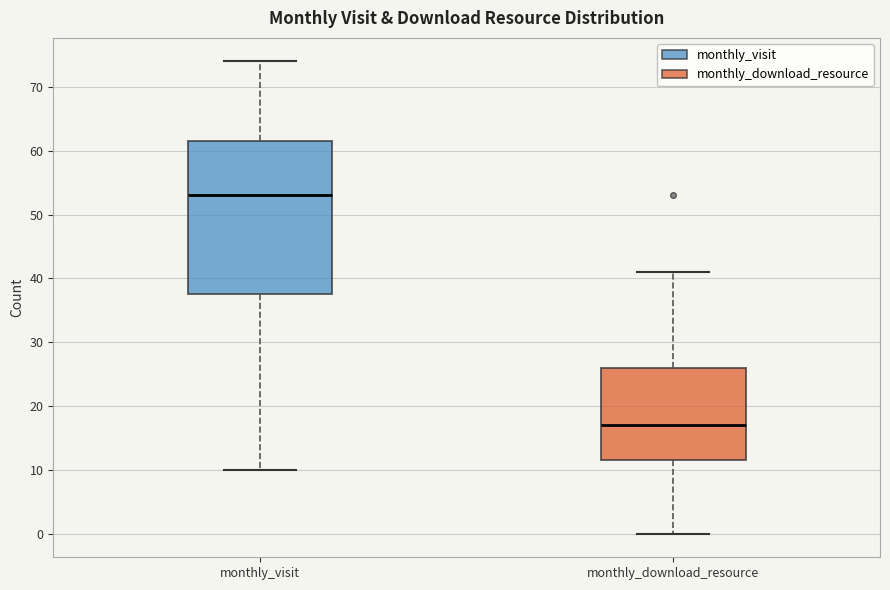

Which box is the tallest, from its lower edge to its upper edge?

monthly_visit